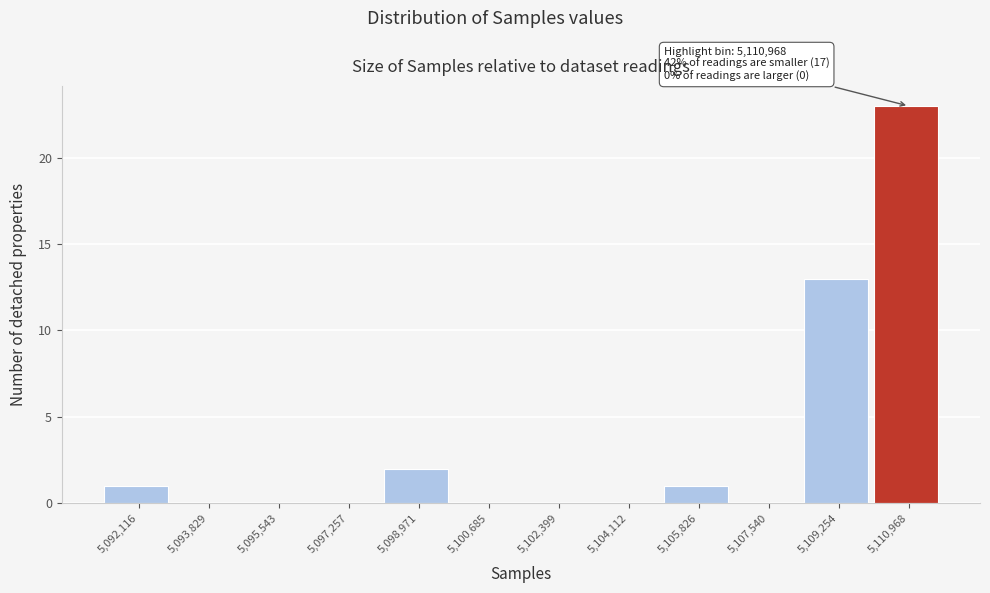

Reading right to left, extract all data points from this chart.

5,110,968=23	5,109,254=13	5,107,540=0	5,105,826=1	5,104,112=0	5,102,399=0	5,100,685=0	5,098,971=2	5,097,257=0	5,095,543=0	5,093,829=0	5,092,116=1